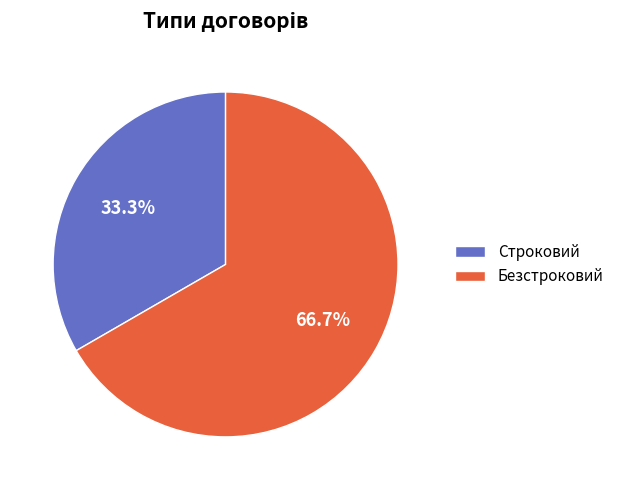

True or false: Строковий accounts for 21% of the total.

False